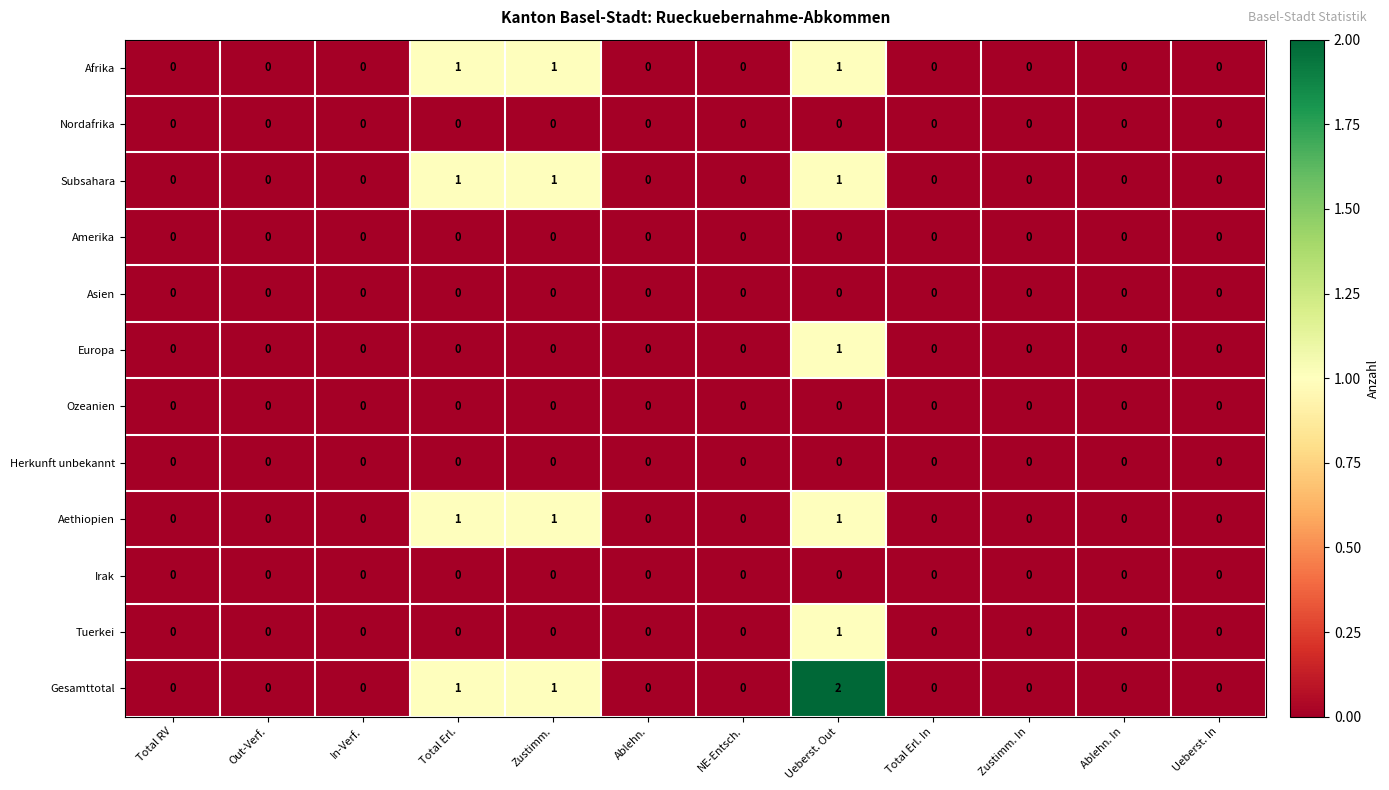

What is the difference between the highest and lowest values at Total Erl.?

1